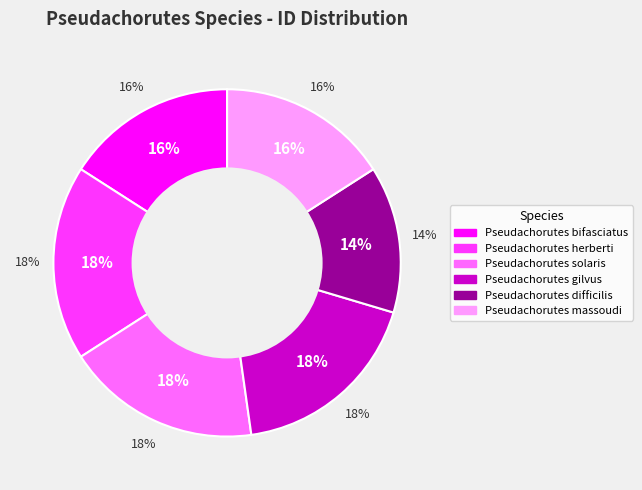

Approximately how many times larger is the value at Pseudachorutes difficilis compared to Pseudachorutes gilvus?

0.8